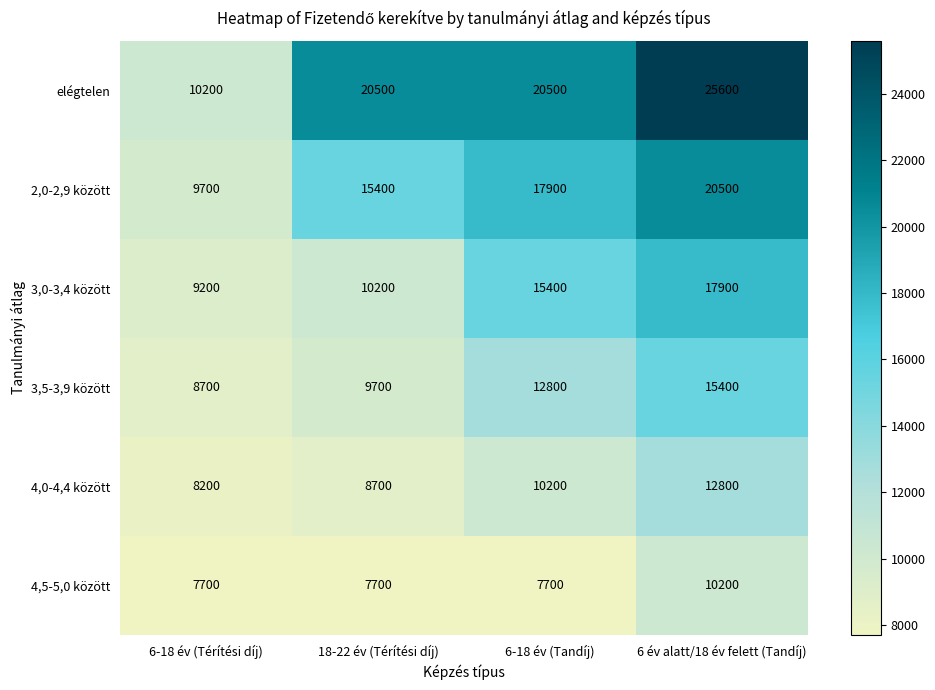

Rank the categories by 3,0-3,4 között value from highest to lowest.

6 év alatt/18 év felett (Tandíj), 6-18 év (Tandíj), 18-22 év (Térítési díj), 6-18 év (Térítési díj)